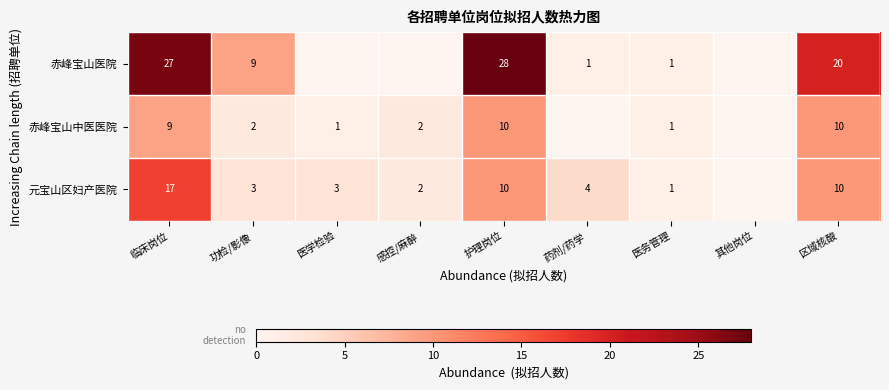

True or false: 元宝山区妇产医院 has a value of 4 at 药剂/药学.

True